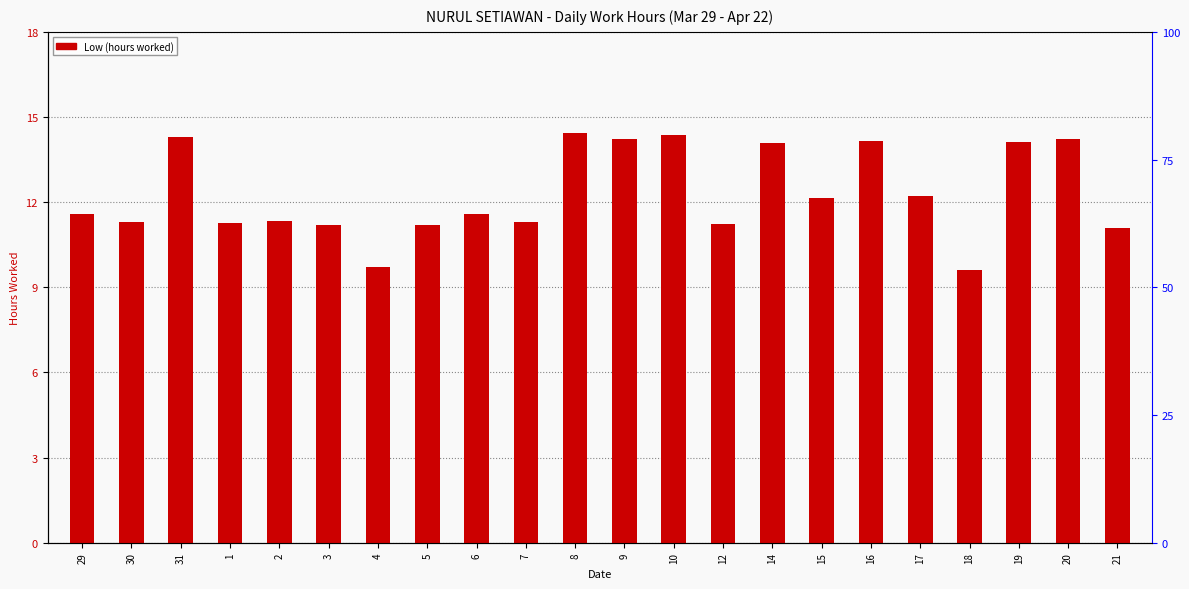

What is the label of the 8th bar from the right?

14